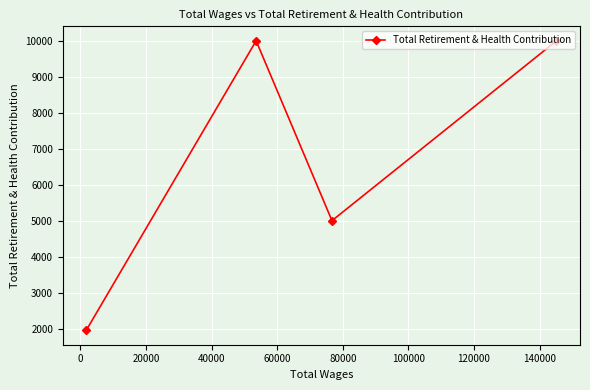

What is the smallest value displayed?

1954